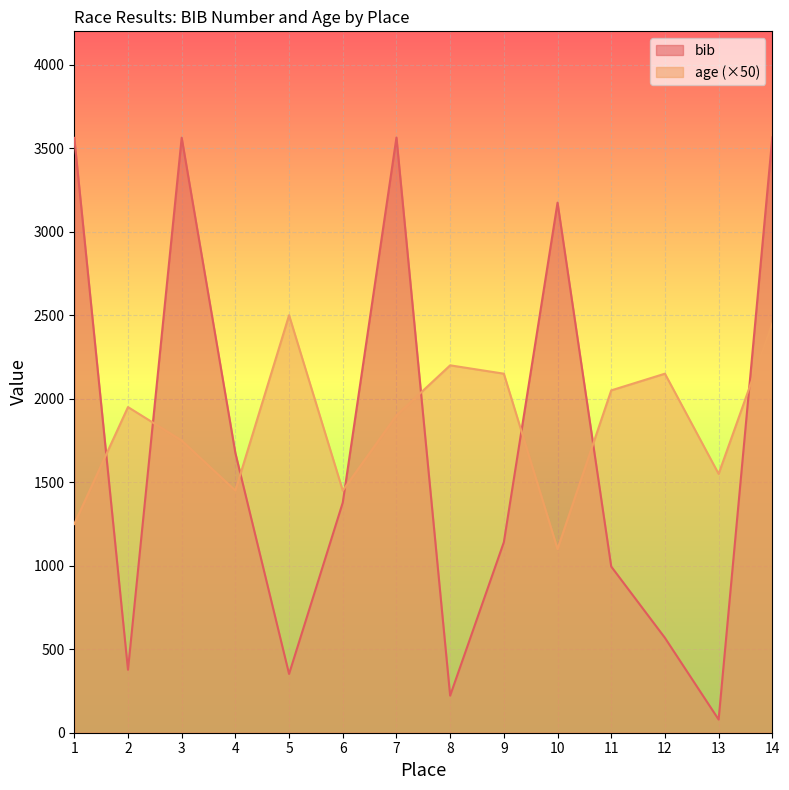

Rank the series at 6 from highest to lowest value.

age (×50), bib